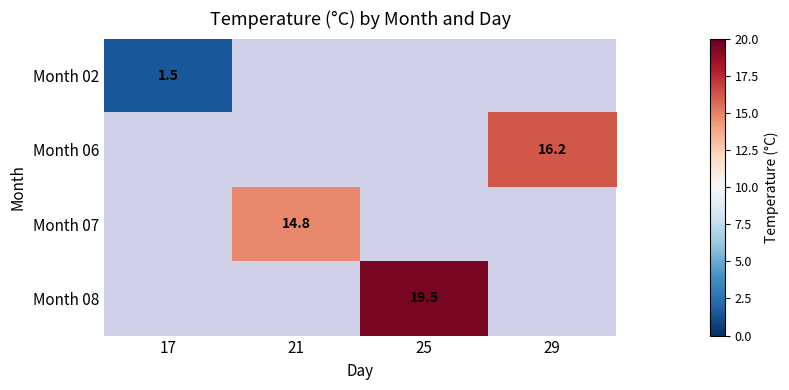

Count the number of data series in this chart.

4